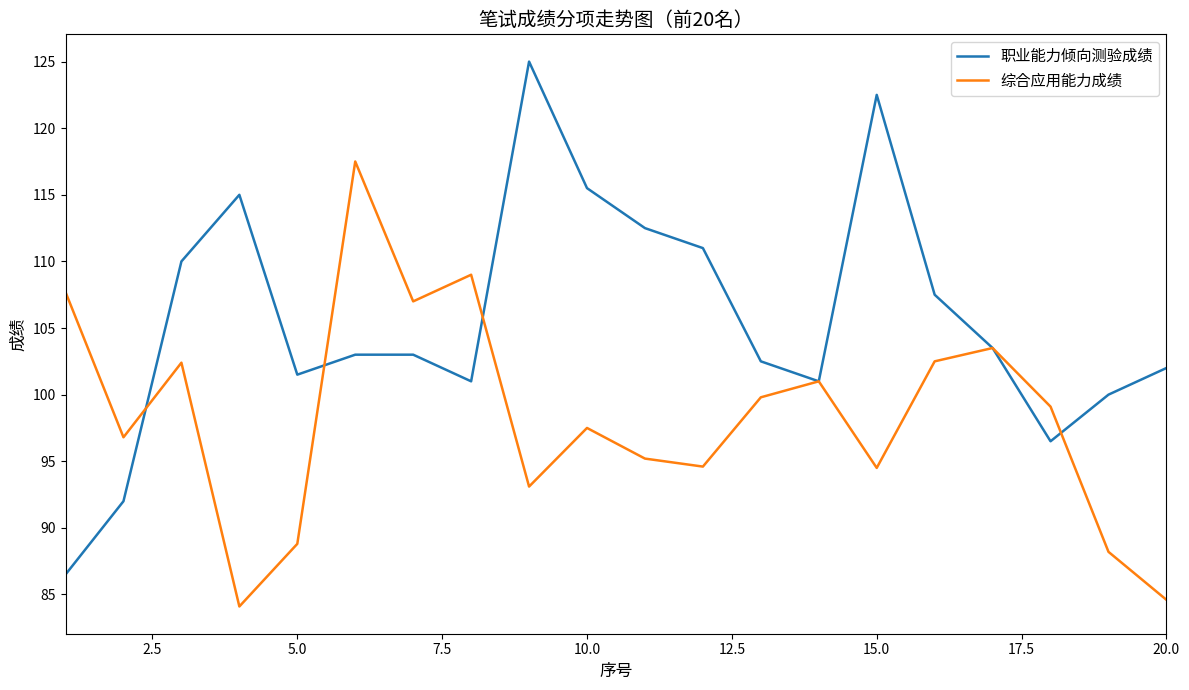

Which series has the largest range (max minus min)?

职业能力倾向测验成绩